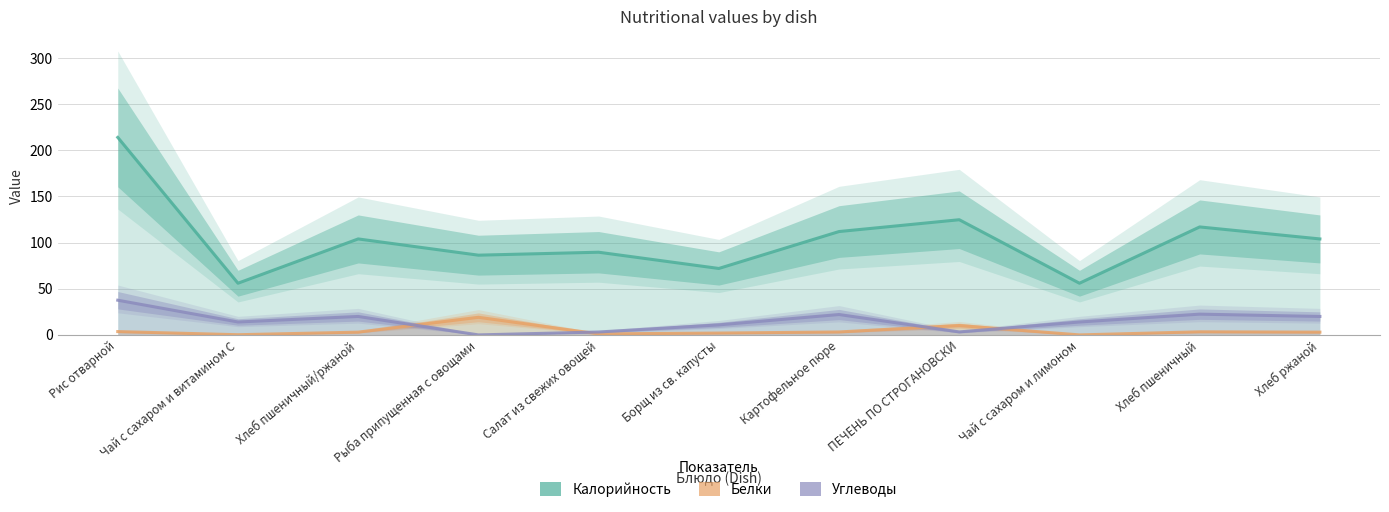

What is the spread (max minus min) of values at Картофельное пюре?

108.8